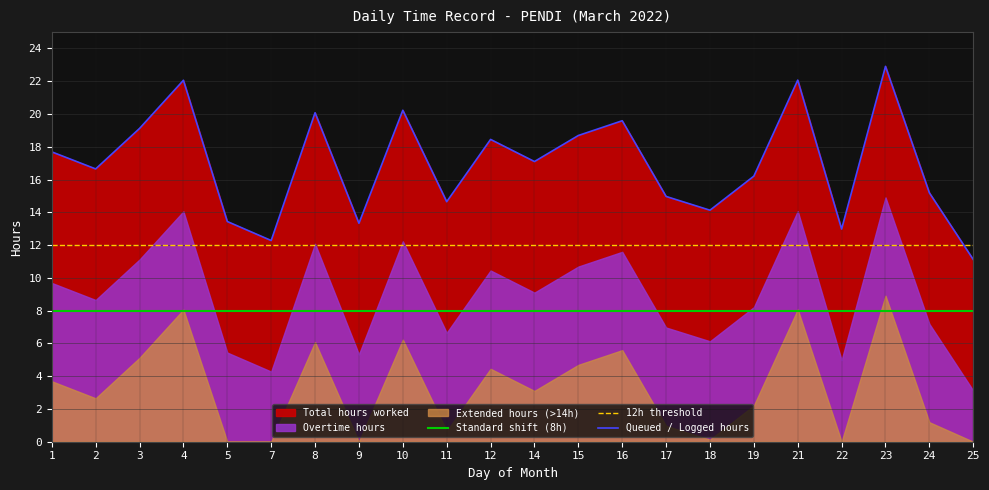

What is the average value?

17.0